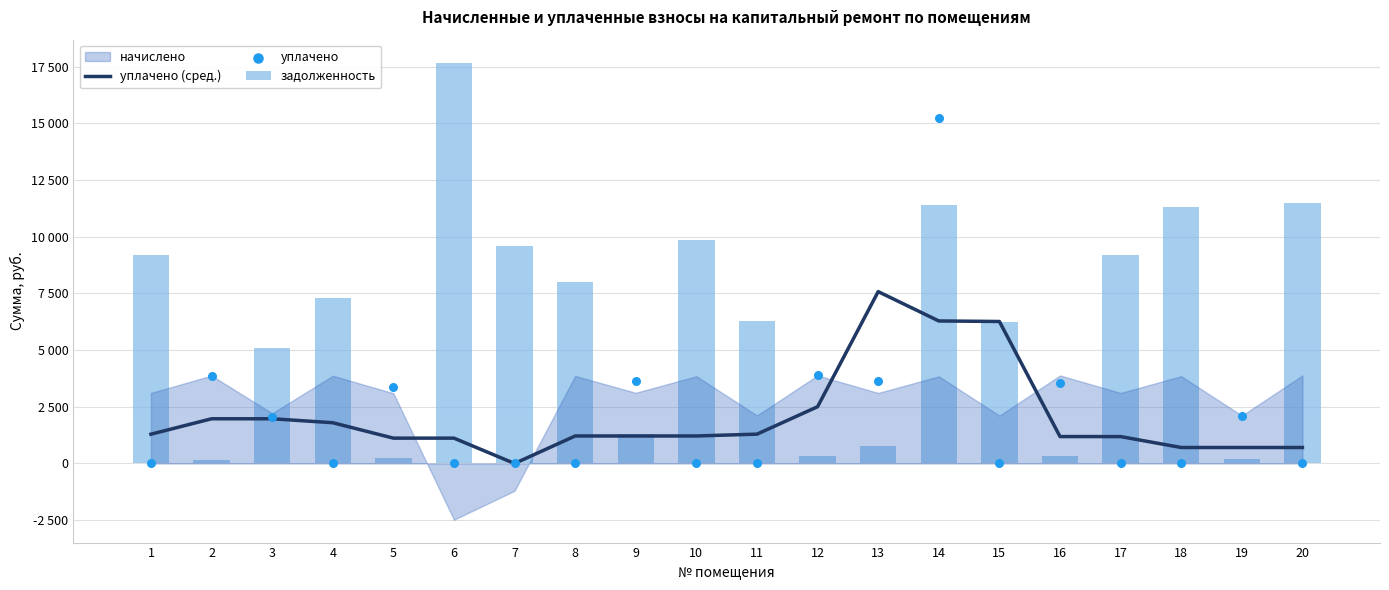

At which category is the sum across all series the highest?

14